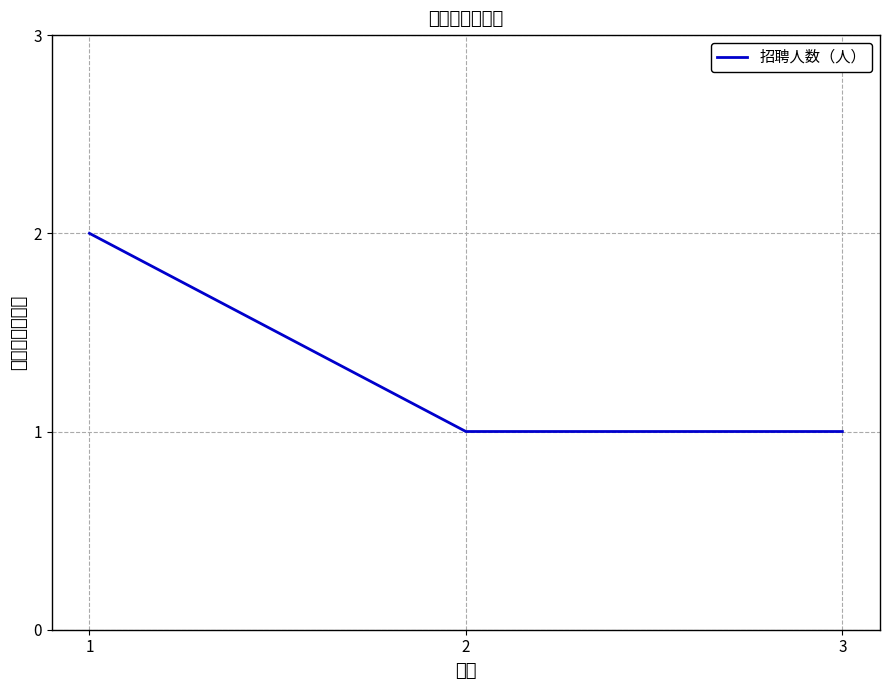

What is the sum of all values?

4